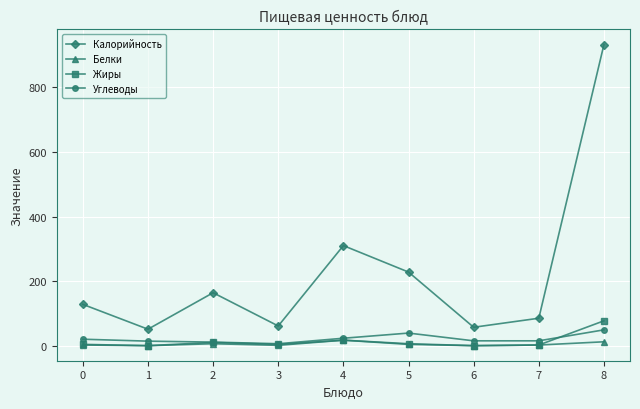

True or false: Калорийность and Углеводы cross at least once.

False